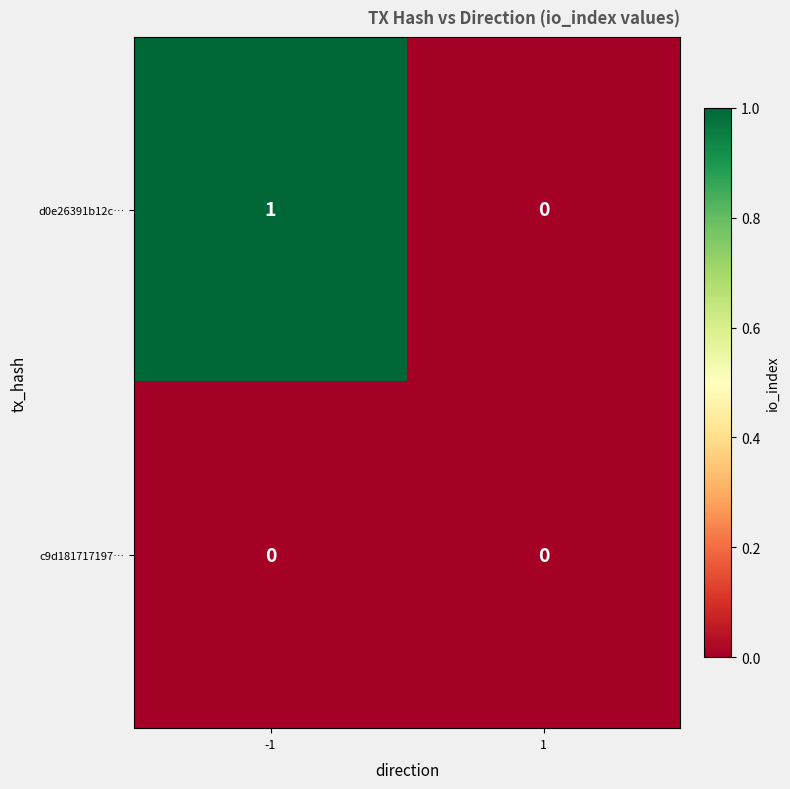

Which series has the largest total across all categories?

d0e26391b12c…